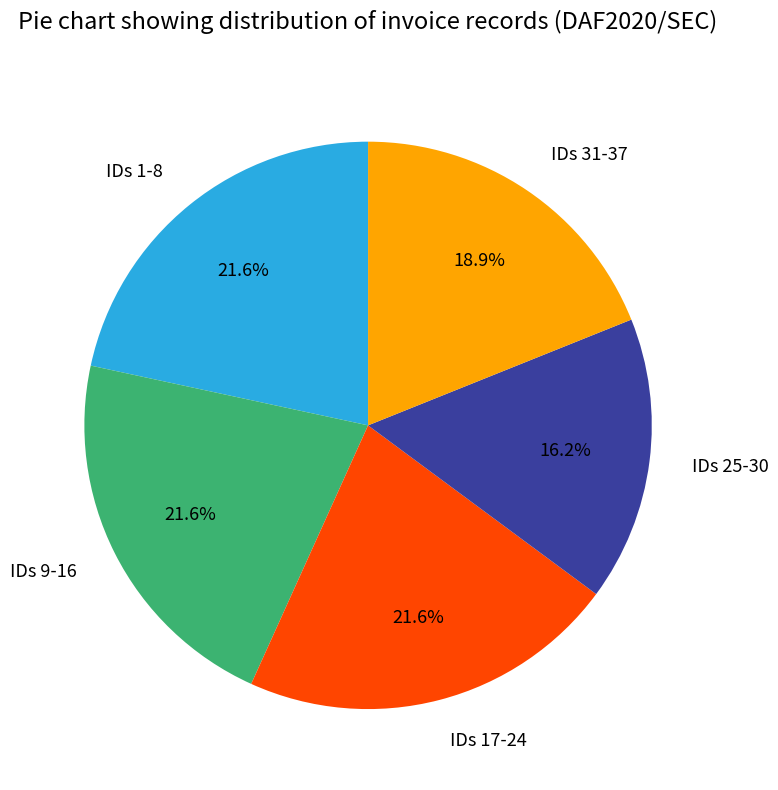

Does IDs 9-16 represent more than half of the total?

No